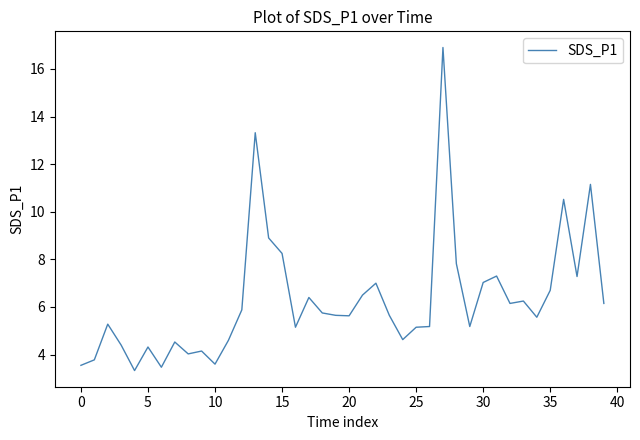

What is the smallest value displayed?

3.3